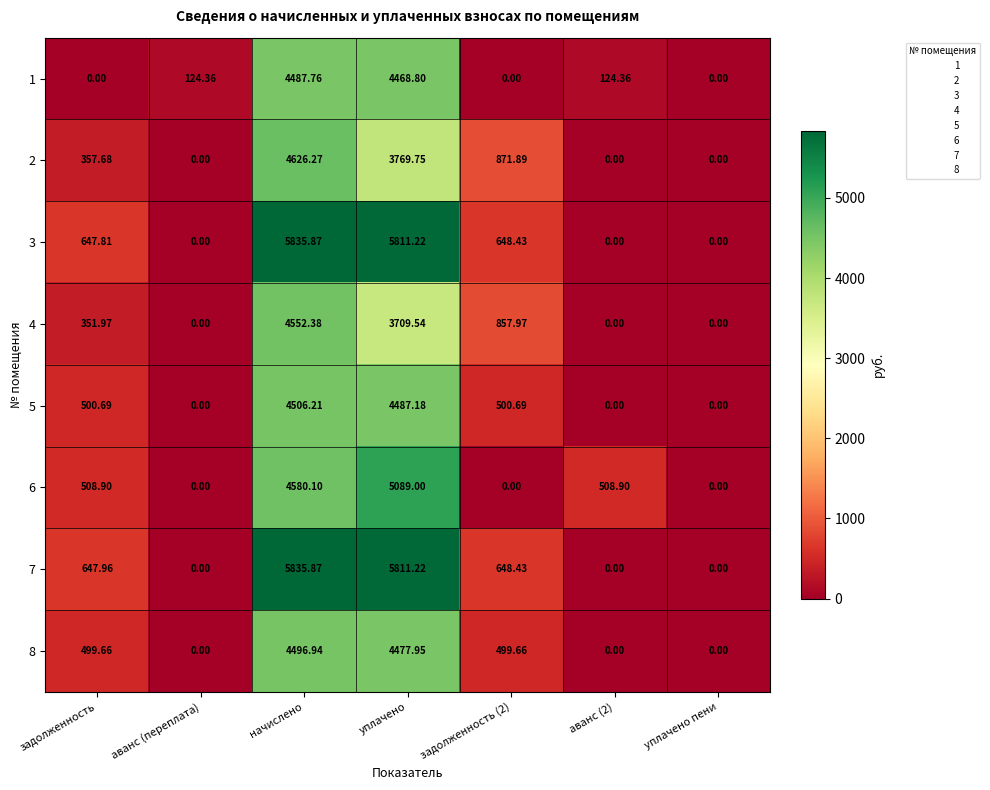

Which category has the highest value across all series?

начислено